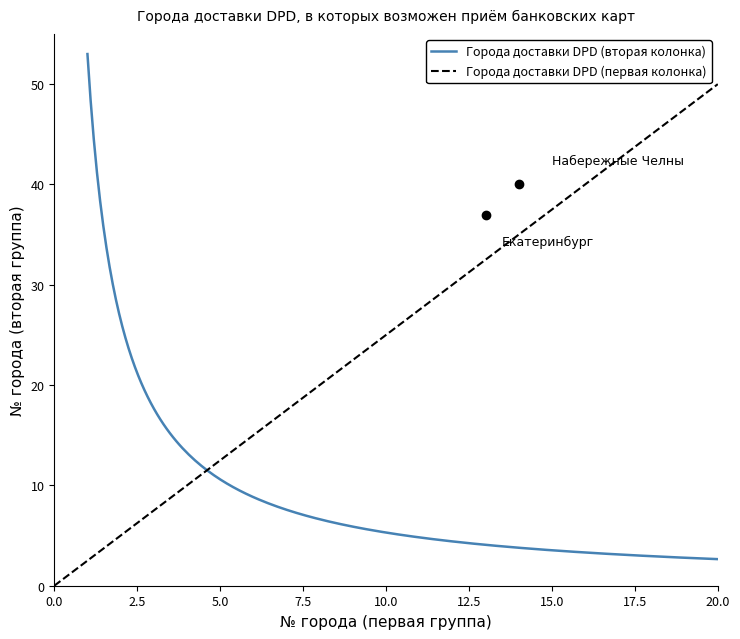

What is the maximum value for Города доставки DPD (вторая колонка)?

53.0